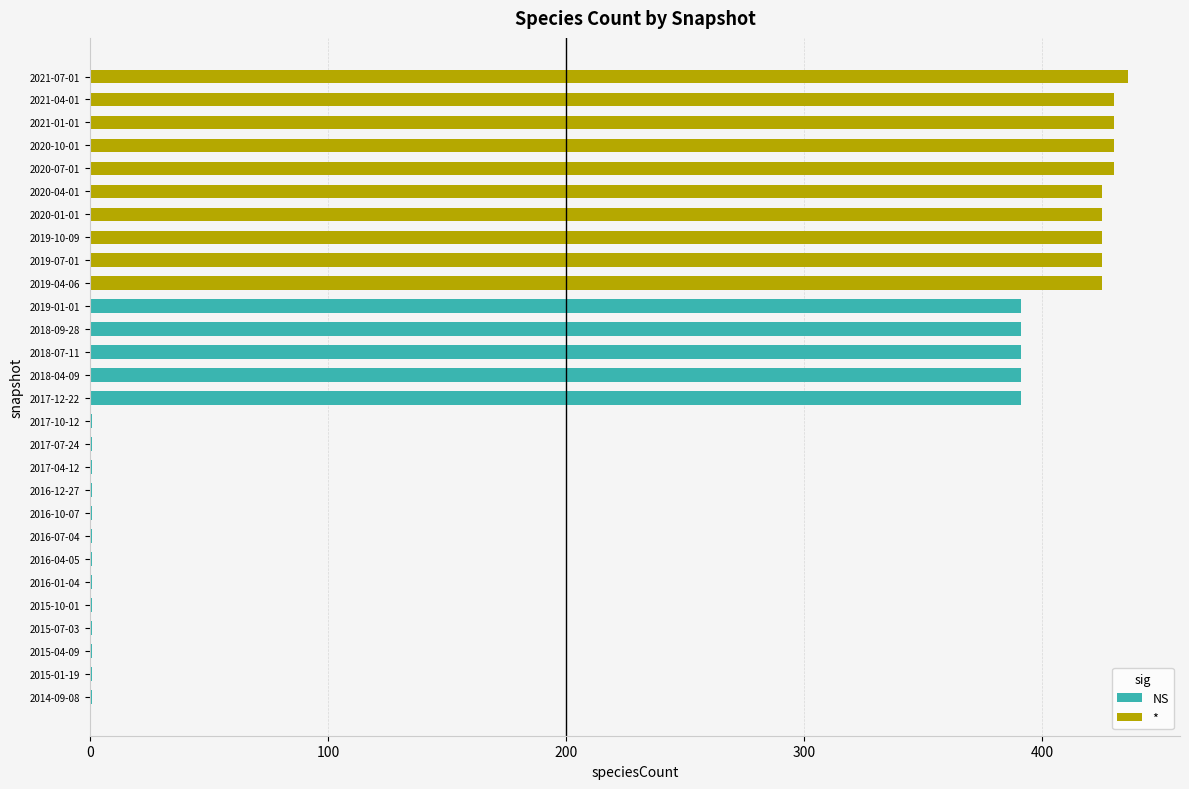

Which category has the lowest value across all series?

2014-09-08